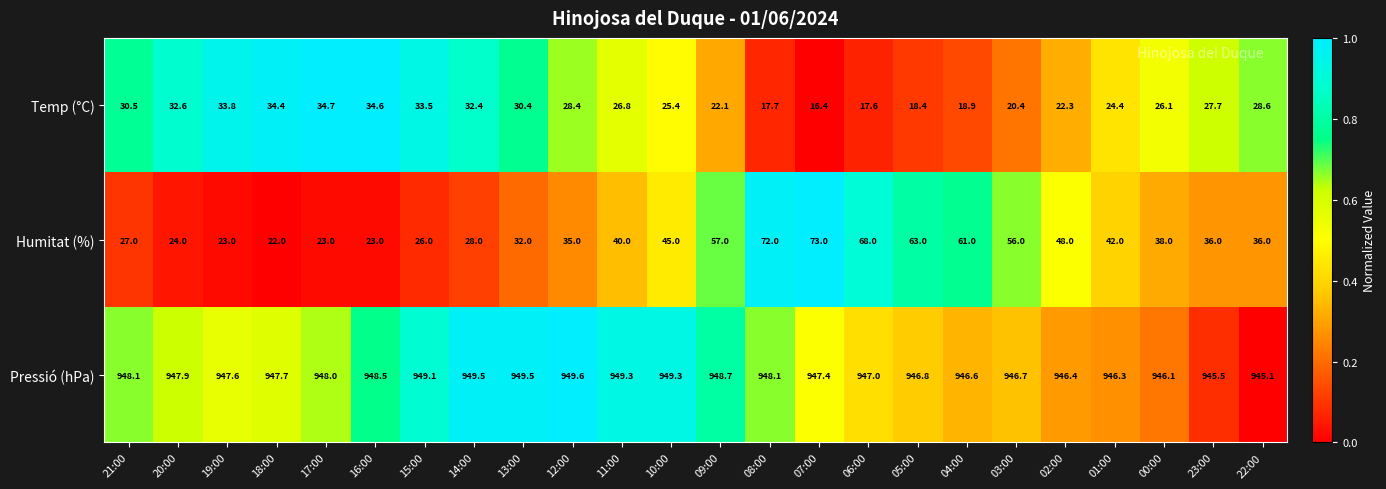

Where is Temp (°C) nearest to the value 25?

10:00